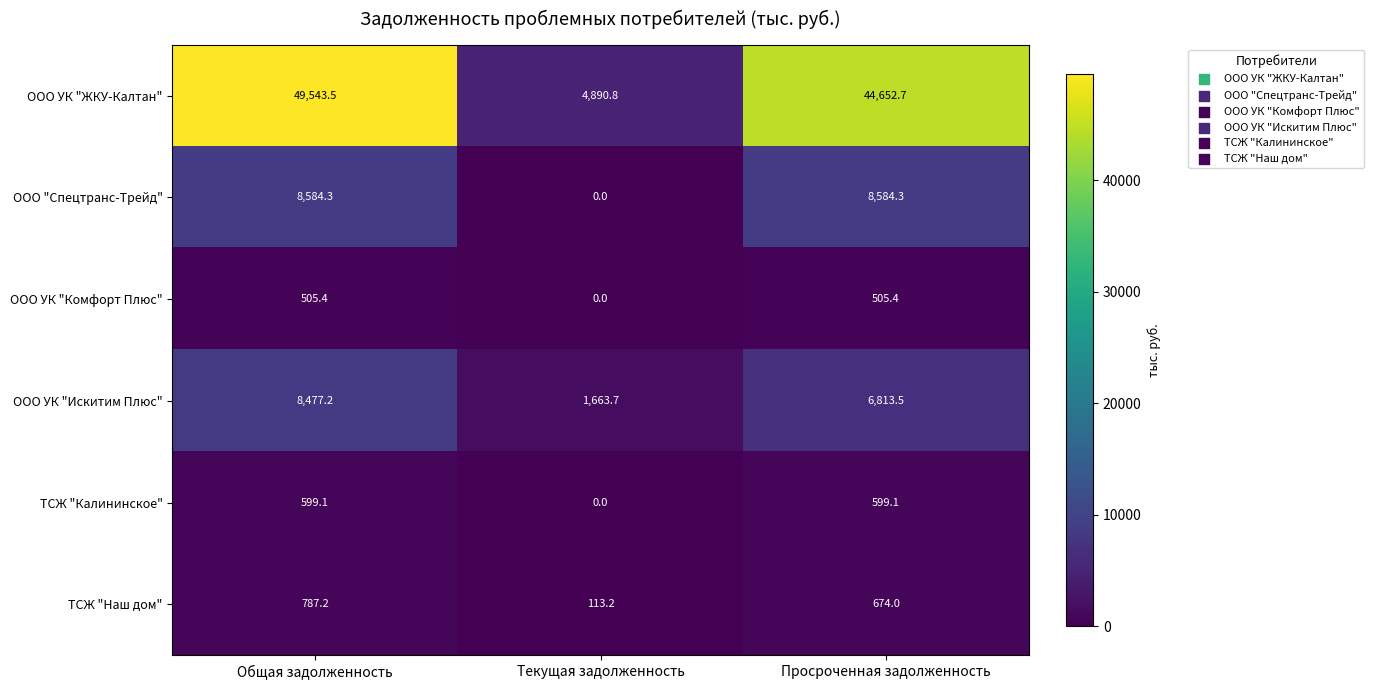

Which series has the largest total across all categories?

ООО УК "ЖКУ-Калтан"